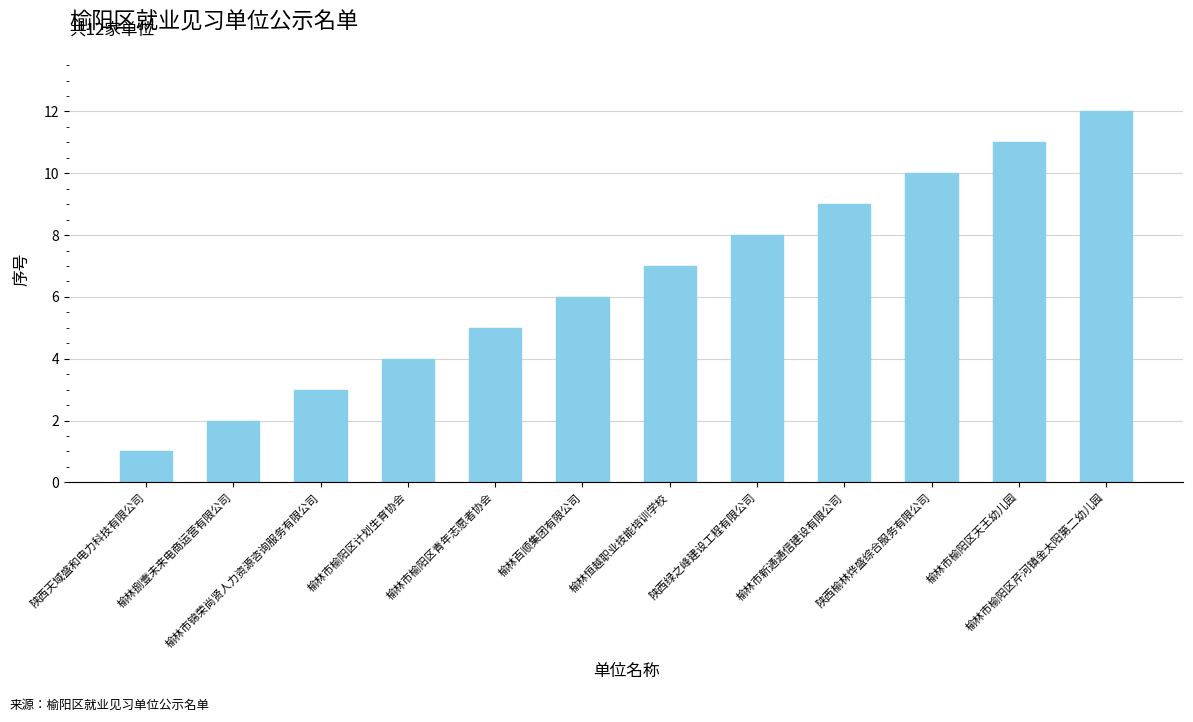

What is the difference between the maximum and minimum values?

11